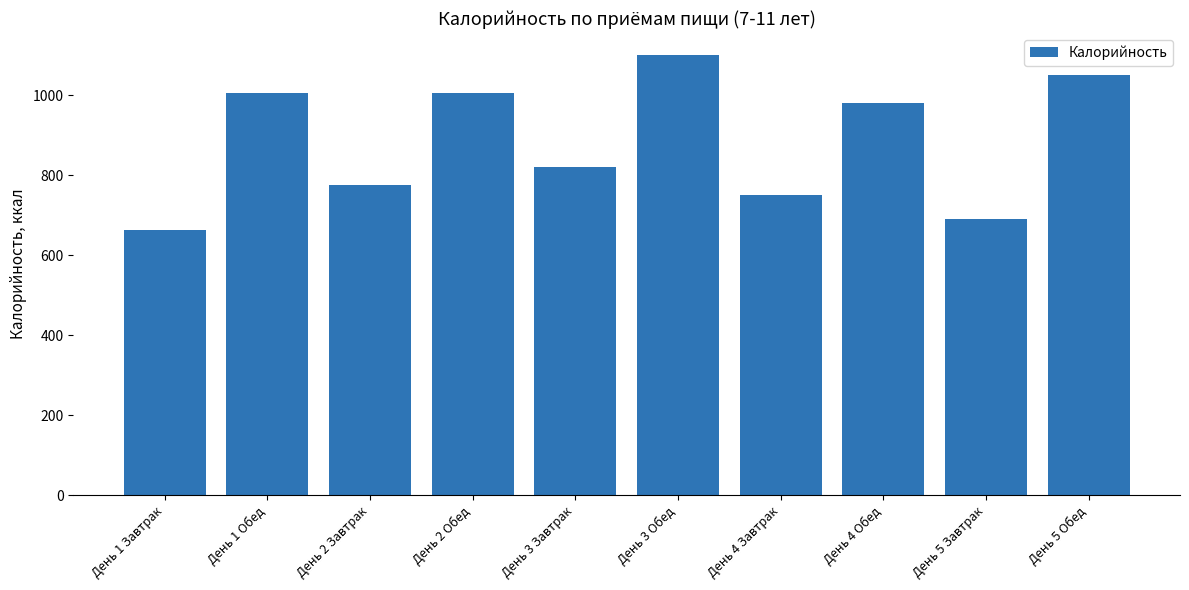

What is the sum of all values?

8839